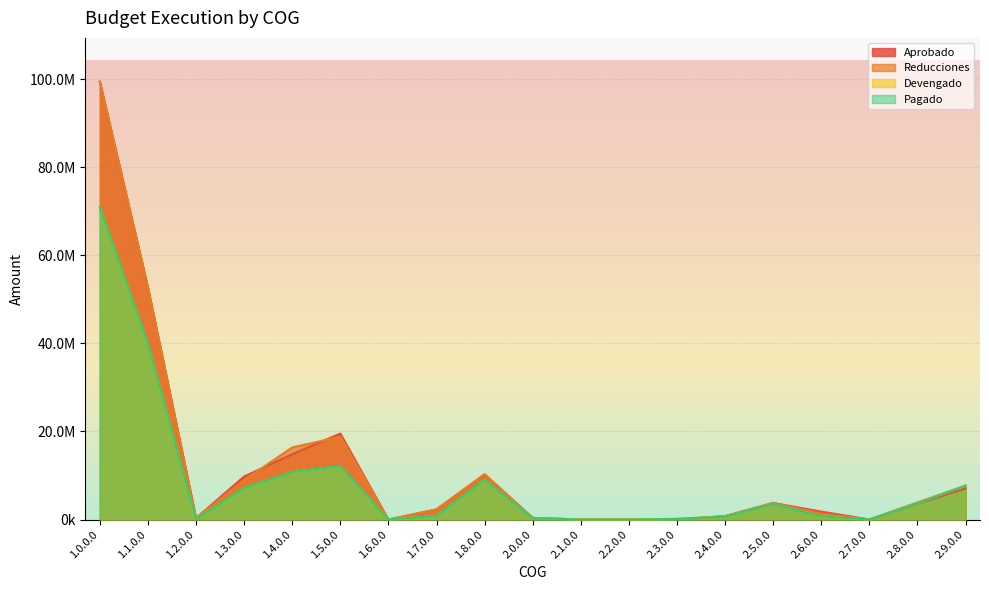

What are all the series names shown in the legend?

Aprobado, Reducciones, Devengado, Pagado